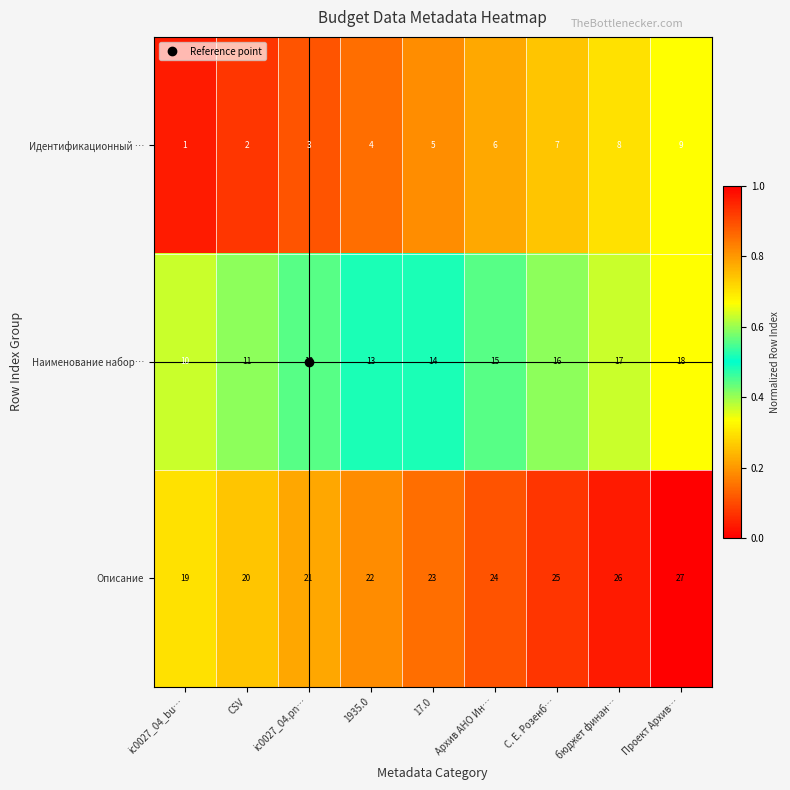

What is the difference between the highest and lowest values at ic0027_04.pn…?

18